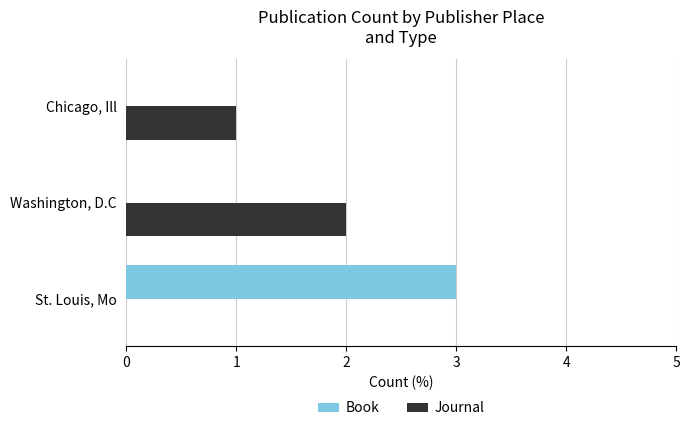

The Journal series shows -1 at St. Louis, Mo. True or false?

False